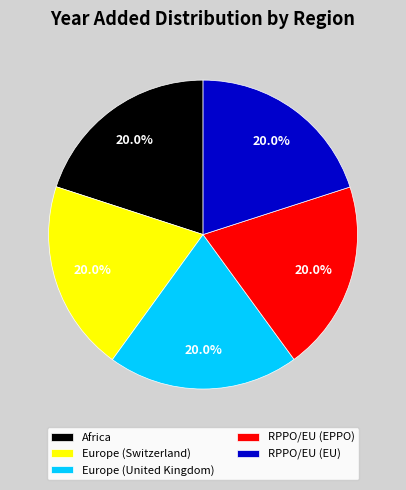

Is Europe (Switzerland) the majority of the pie?

No